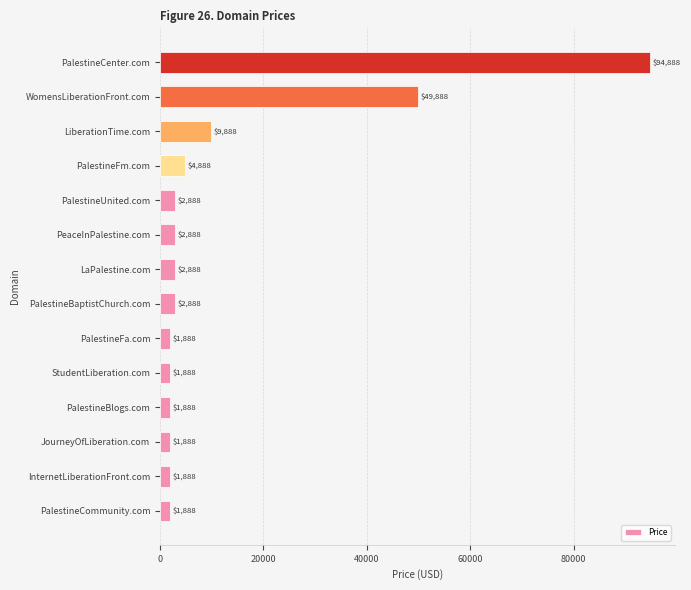

Does the chart contain stacked bars?

No